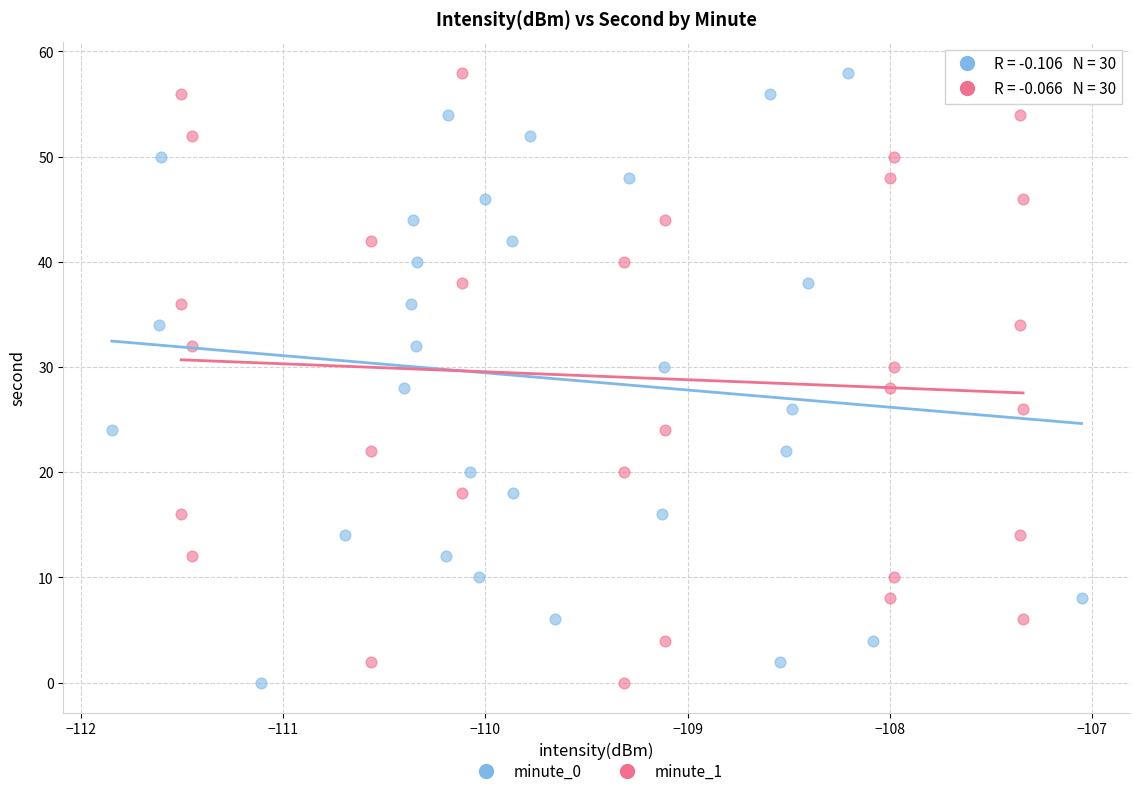

What are all the series names shown in the legend?

minute_0, minute_1